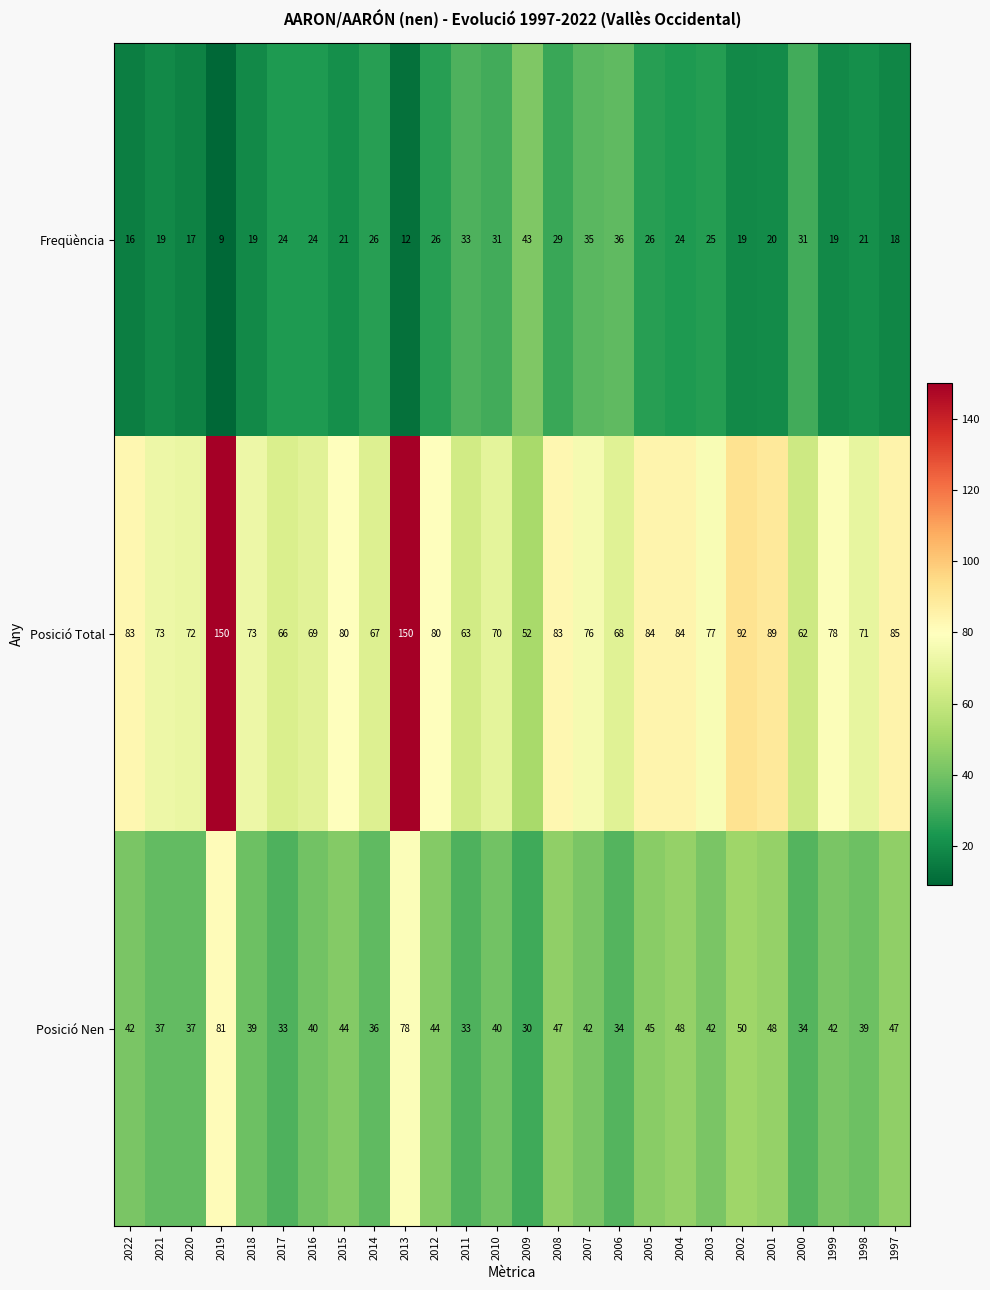

The Posició Nen series shows 44 at 2015. True or false?

True